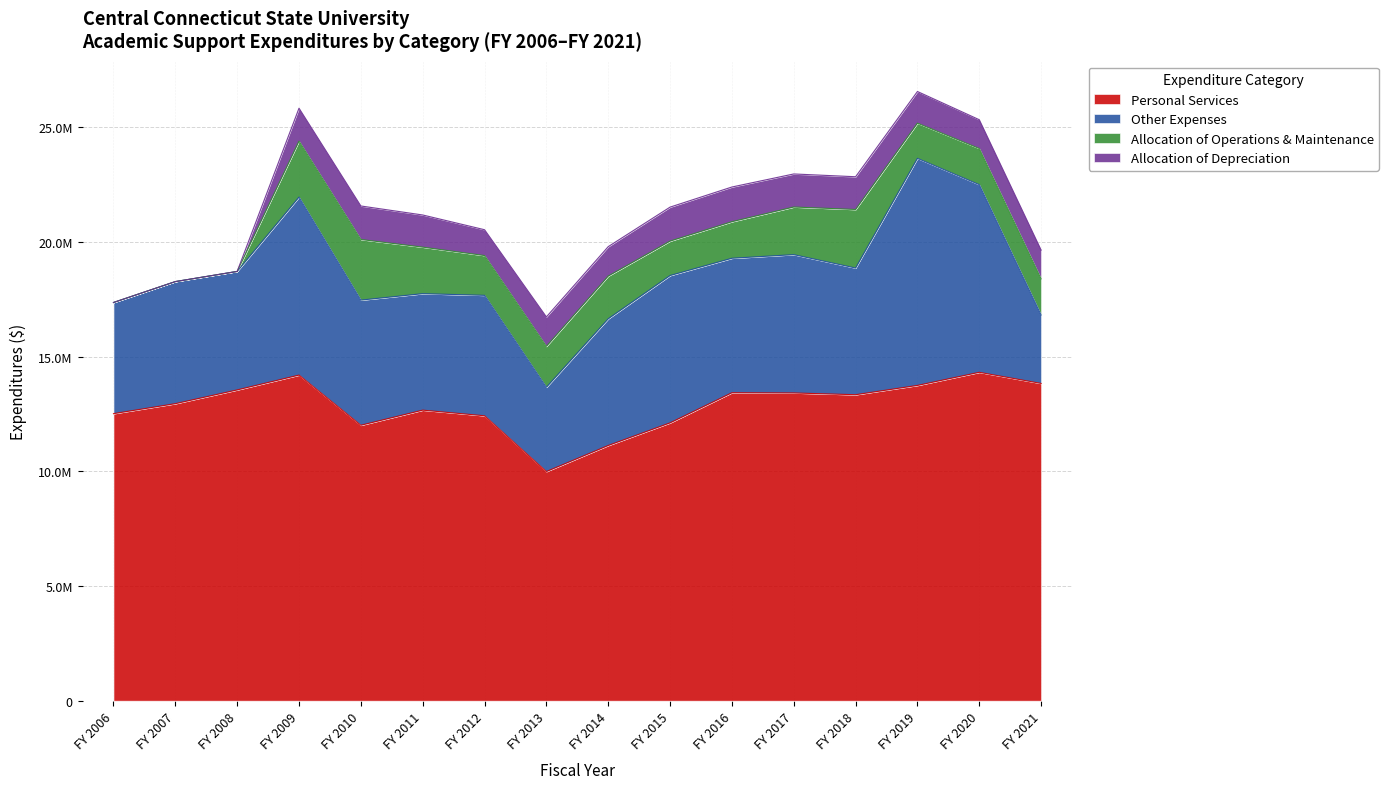

True or false: Allocation of Depreciation and Other Expenses intersect in this chart.

False